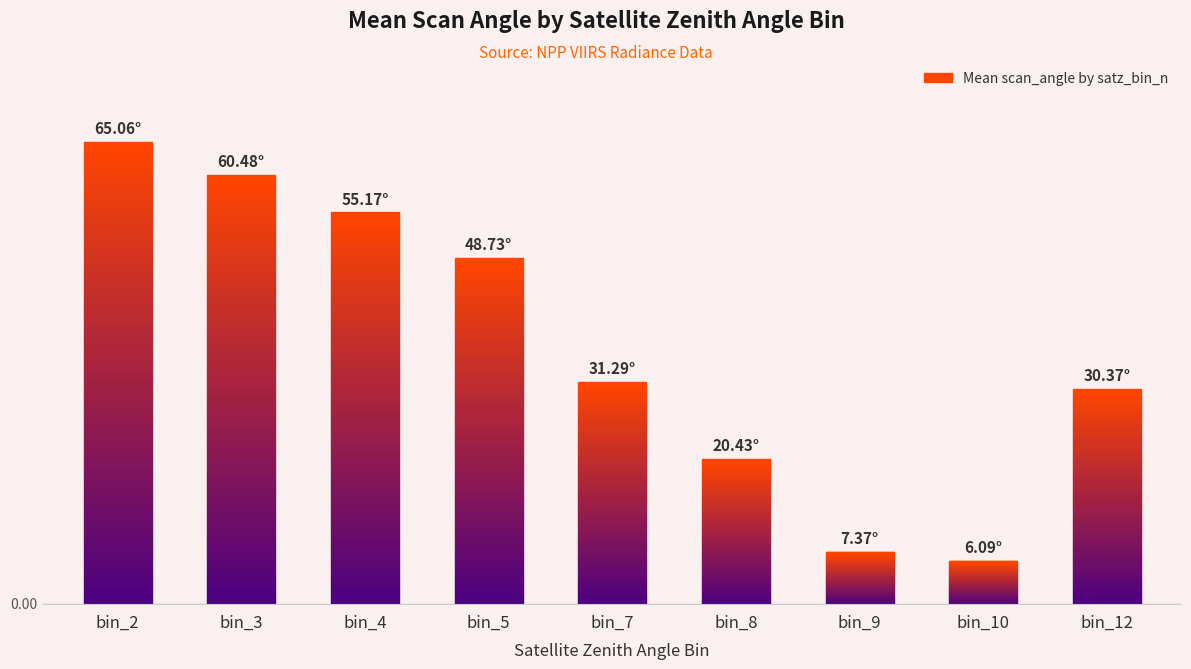

Reading left to right, list all the values displayed in this chart.

65.1	60.5	55.2	48.7	31.3	20.4	7.4	6.1	30.4